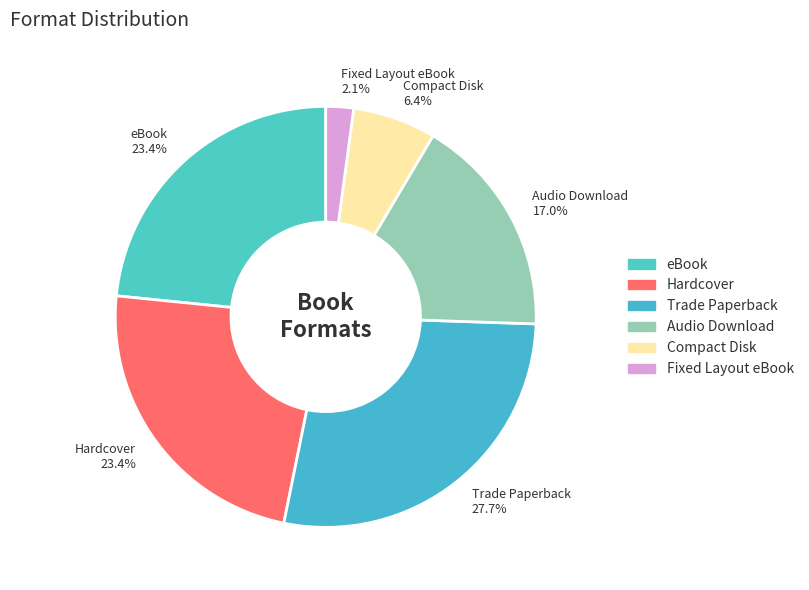

What is the largest slice in the pie chart?

Trade Paperback